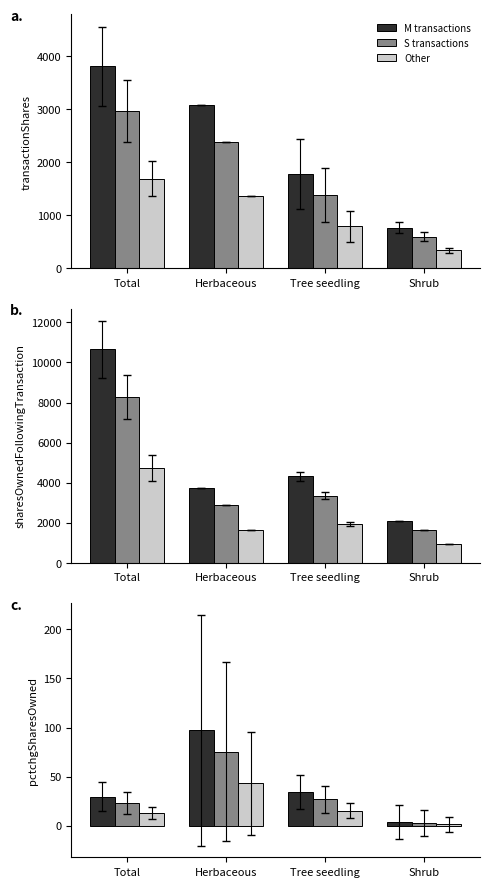

Are the bars horizontal?

No